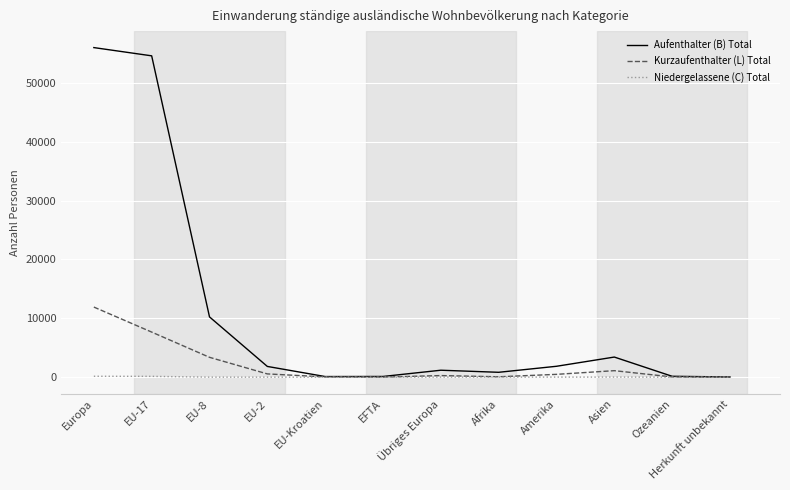

At which category is the sum across all series the highest?

Europa